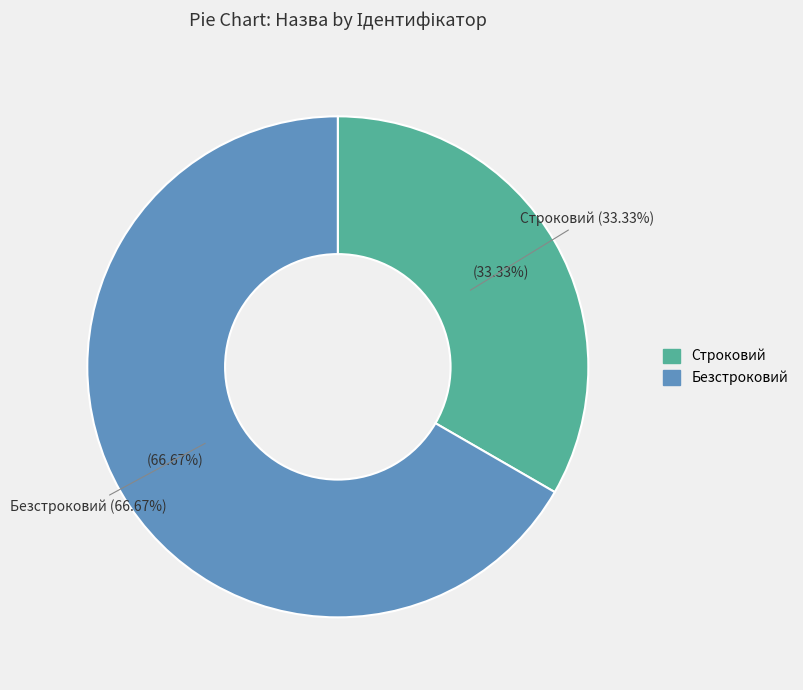

Combined, do Строковий and Безстроковий account for over 50%?

Yes